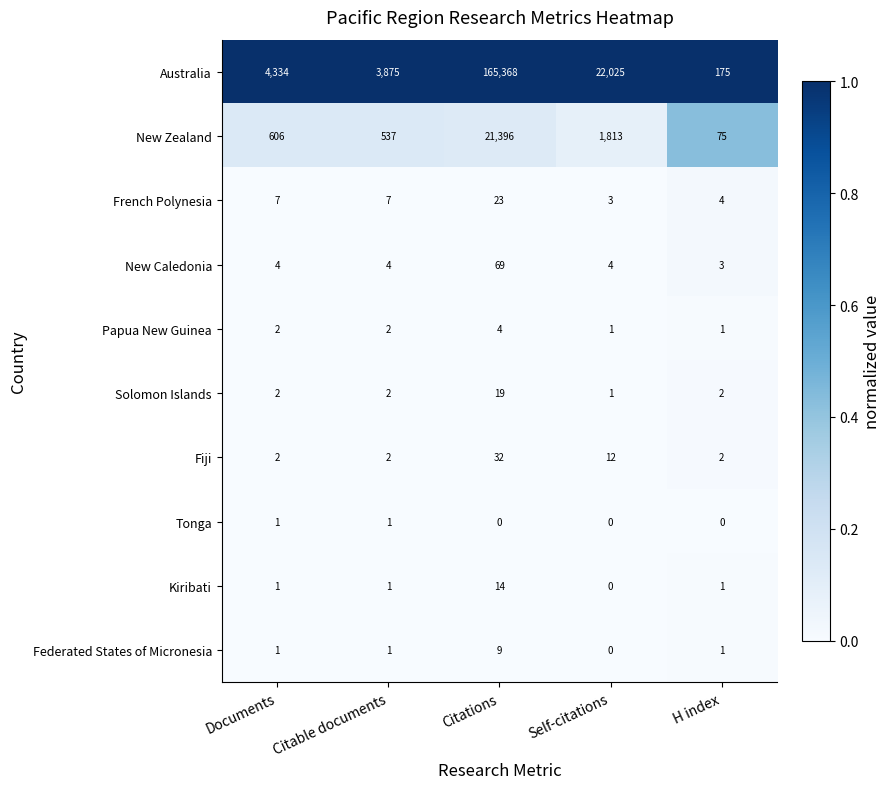

At how many categories does at least one series exceed 0?

5